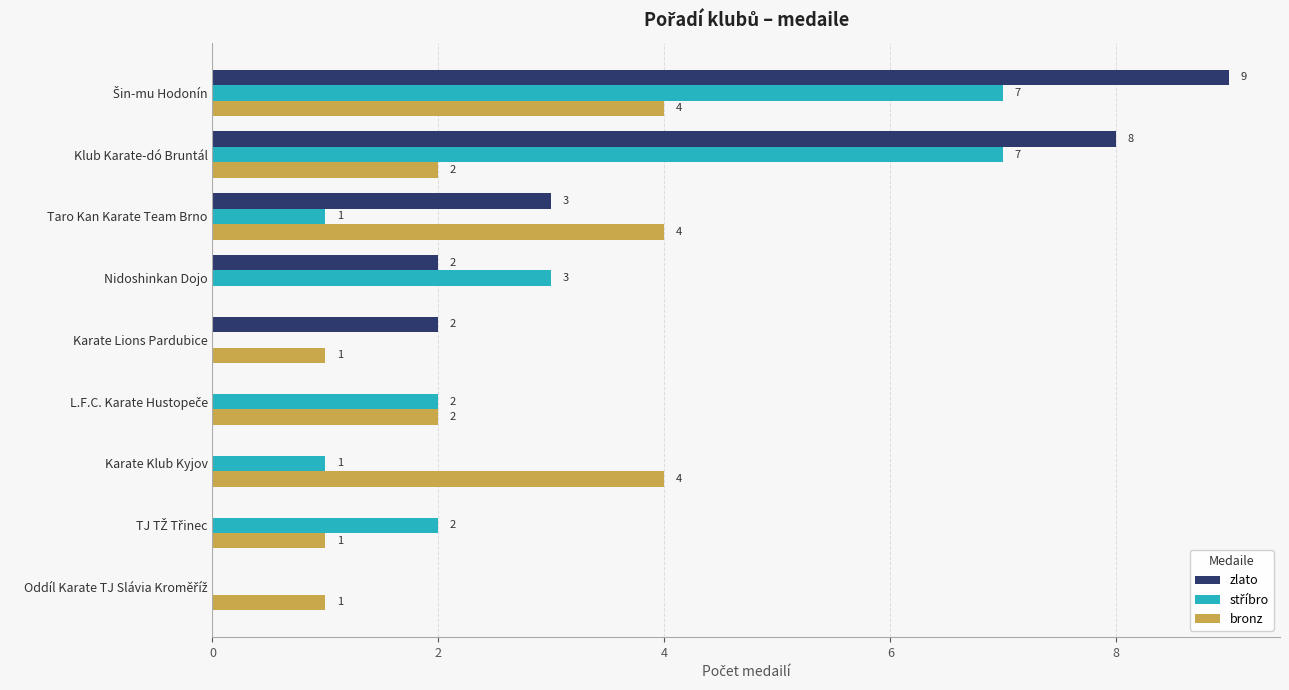

Which series has the largest total across all categories?

zlato